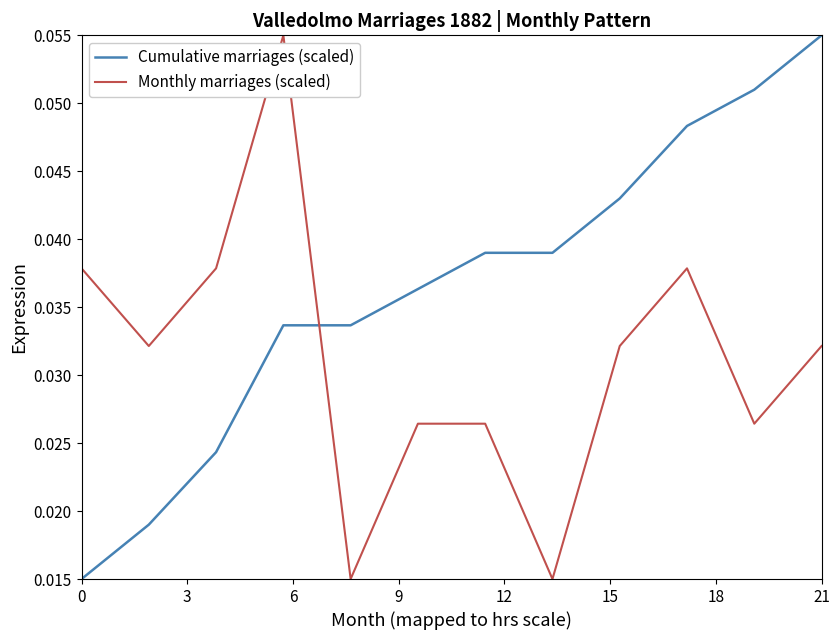

Rank the series by their average value, from lowest to highest.

Monthly marriages (scaled), Cumulative marriages (scaled)